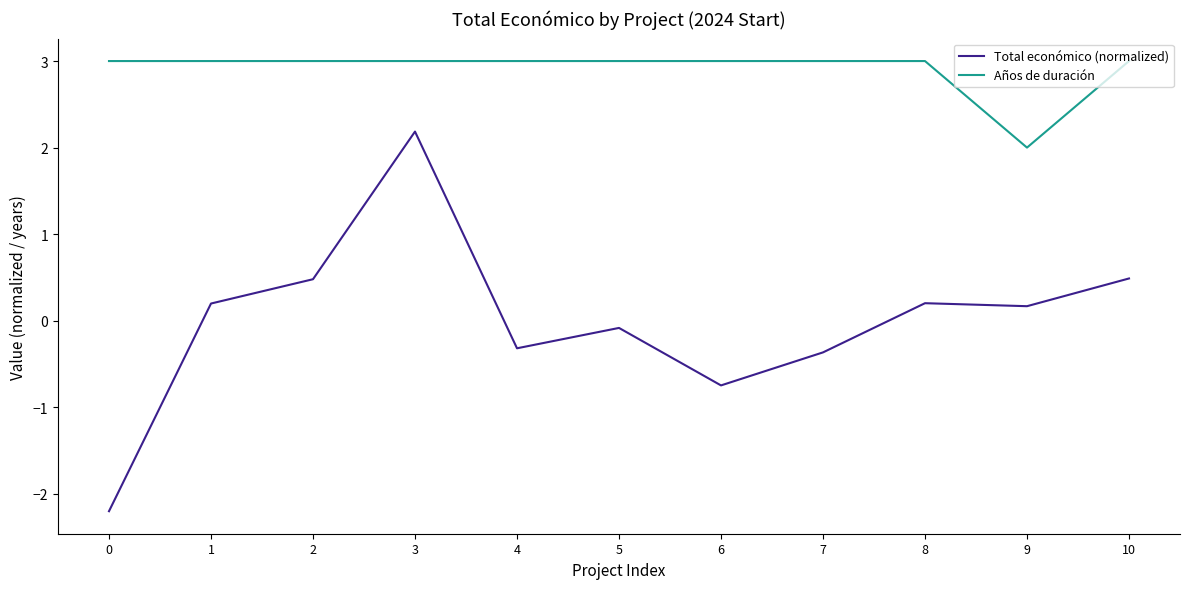

What are all the series names shown in the legend?

Total económico (normalized), Años de duración